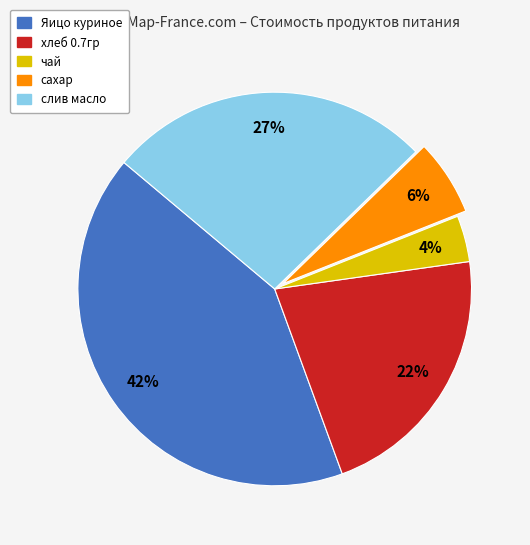

What is the largest slice in the pie chart?

Яицо куриное